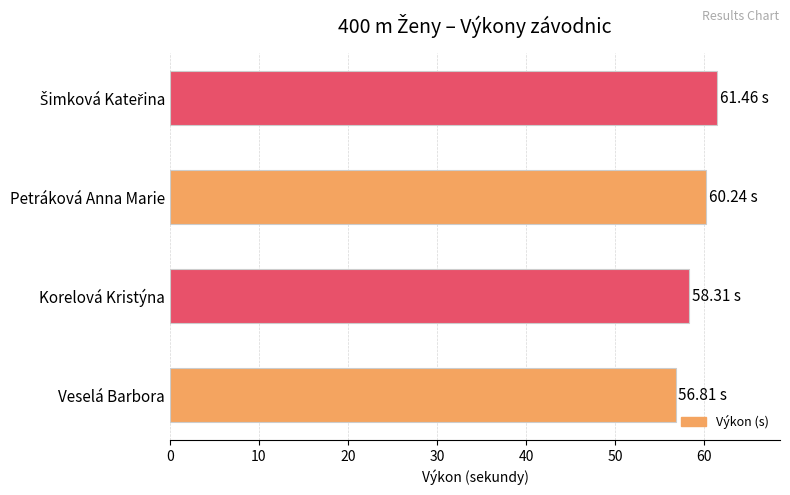

What is the difference between the values at Petráková Anna Marie and Korelová Kristýna?

1.9